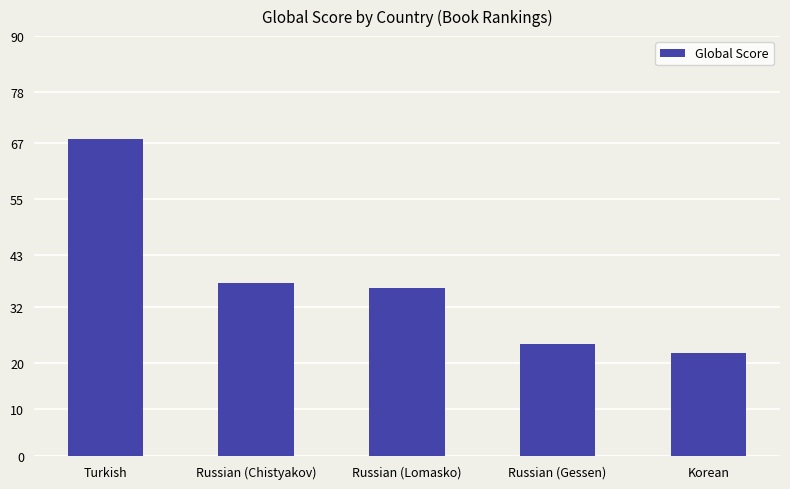

How many bars are there in total?

5